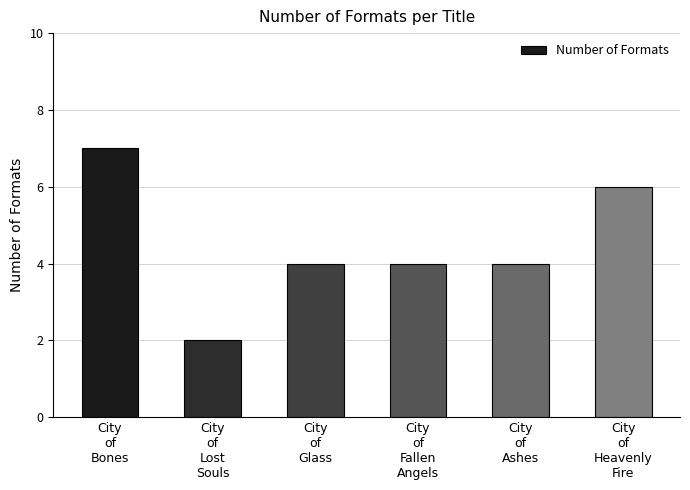

Reading left to right, list all the values displayed in this chart.

City
of
Bones=7	City
of
Lost
Souls=2	City
of
Glass=4	City
of
Fallen
Angels=4	City
of
Ashes=4	City
of
Heavenly
Fire=6